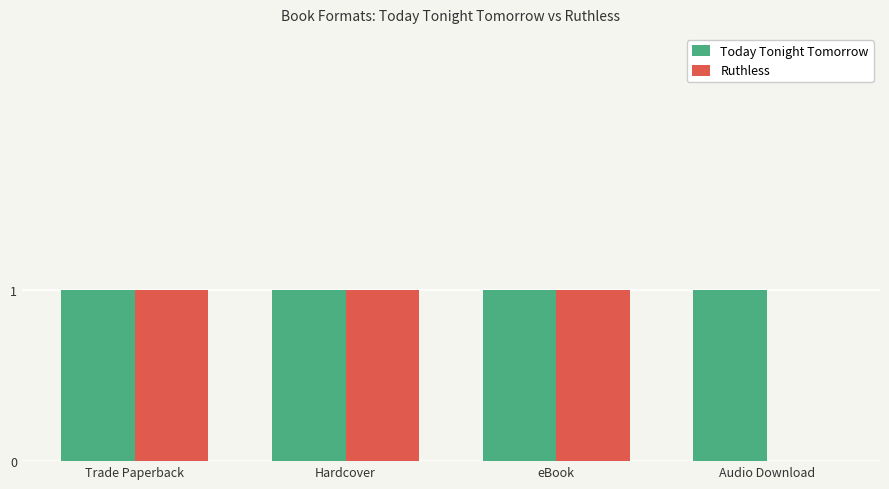

What is the total value across all series at Trade Paperback?

2